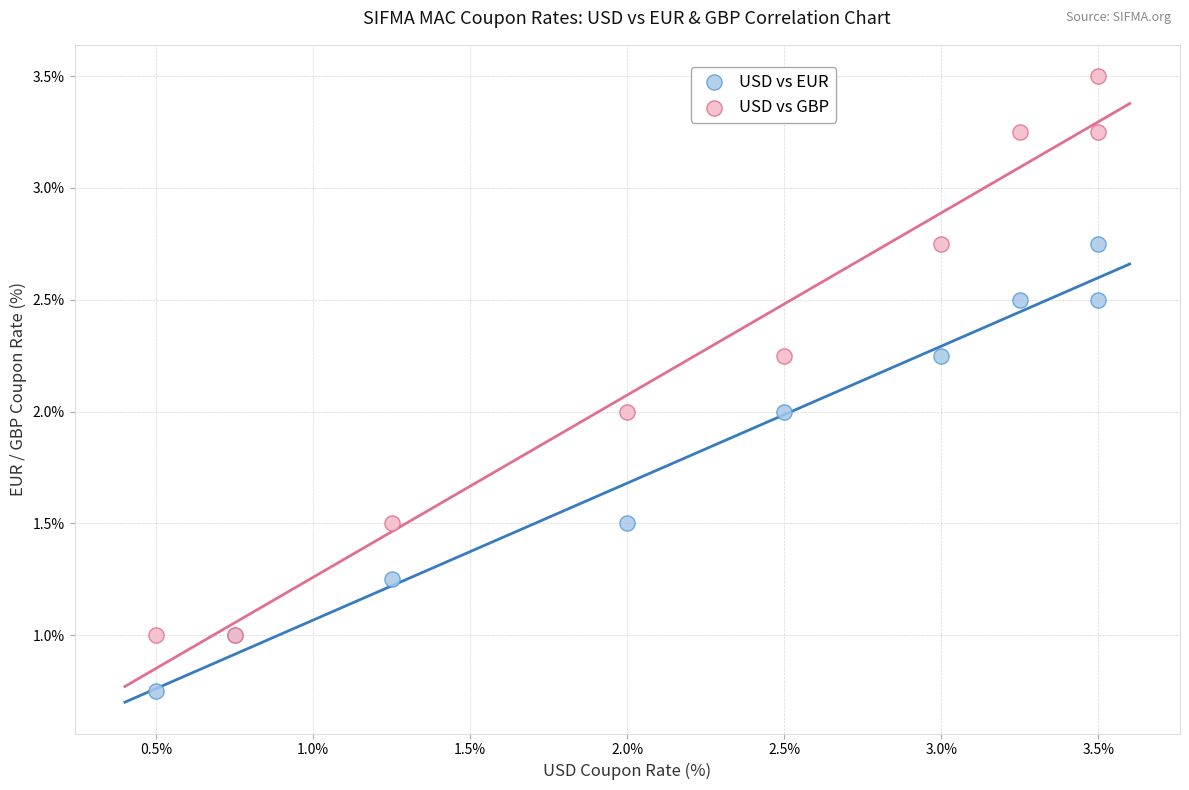

What is the X range (max minus min) for the scatter plot?

3.0